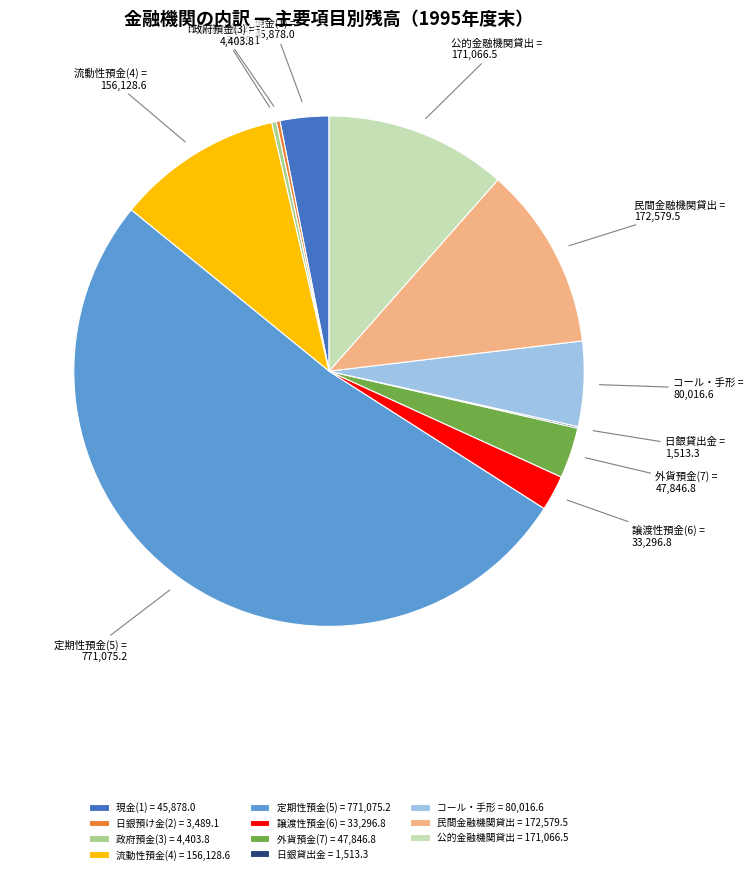

The コール・手形 slice represents 13% of the pie. True or false?

False